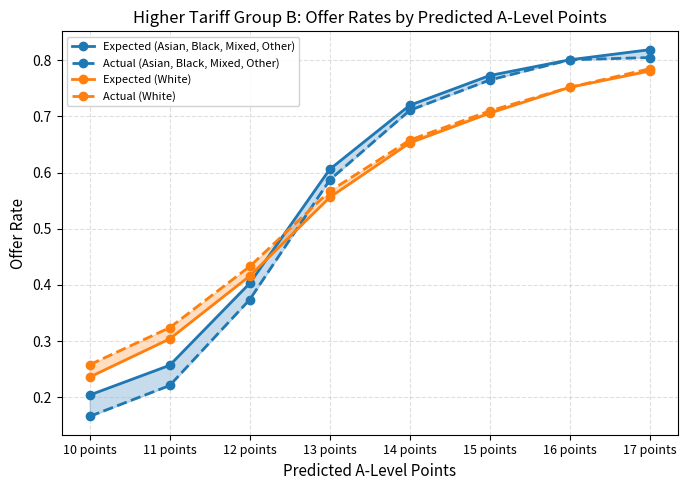

Rank the categories by Actual (Asian, Black, Mixed, Other) value from highest to lowest.

17 points, 16 points, 15 points, 14 points, 13 points, 12 points, 11 points, 10 points